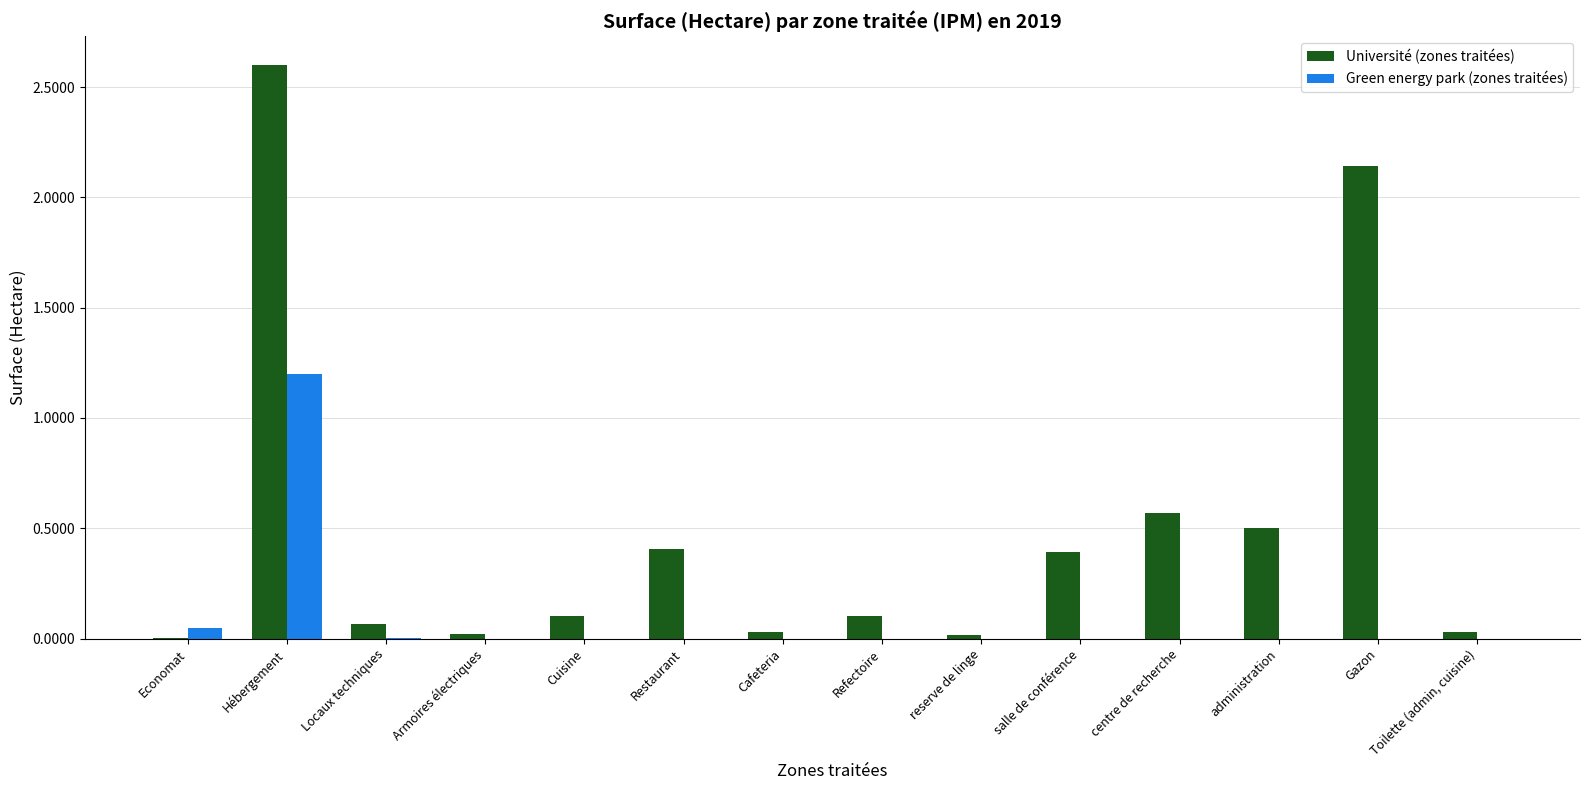

Where is Université (zones traitées) nearest to the value 1?

centre de recherche